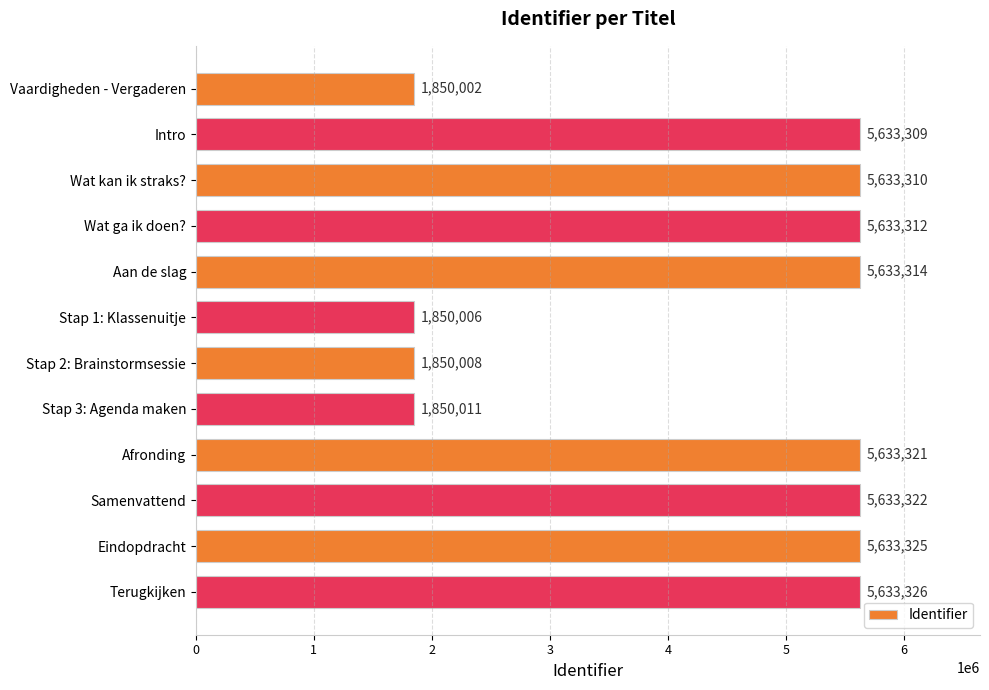

List the labels in order of value, largest first.

Terugkijken, Eindopdracht, Samenvattend, Afronding, Aan de slag, Wat ga ik doen?, Wat kan ik straks?, Intro, Stap 3: Agenda maken, Stap 2: Brainstormsessie, Stap 1: Klassenuitje, Vaardigheden - Vergaderen